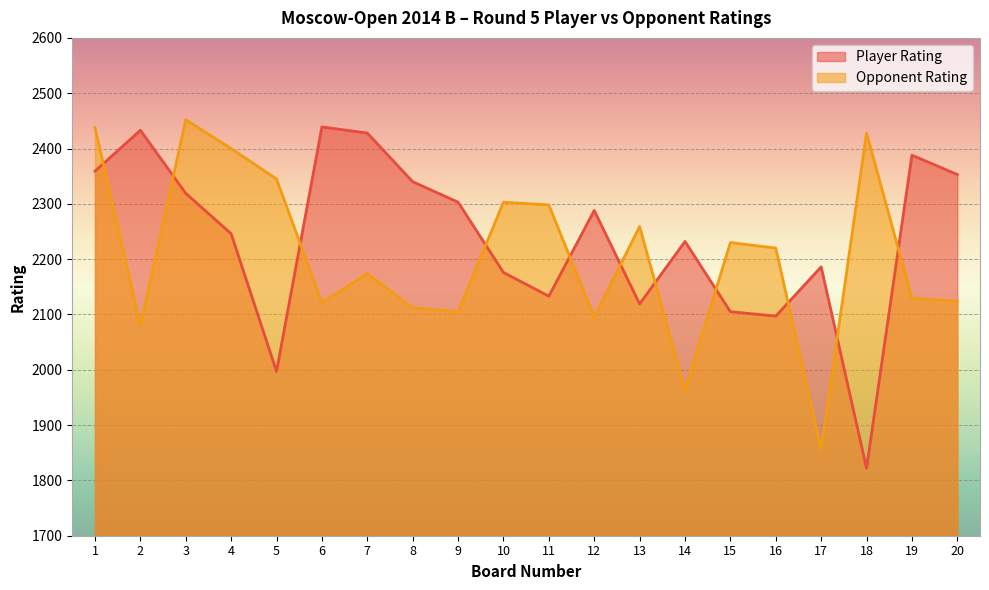

True or false: Opponent Rating and Player Rating cross at least once.

True